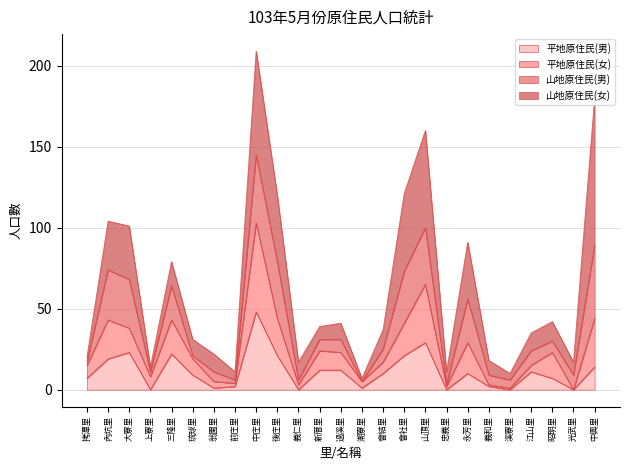

How many lines are shown in the chart?

4